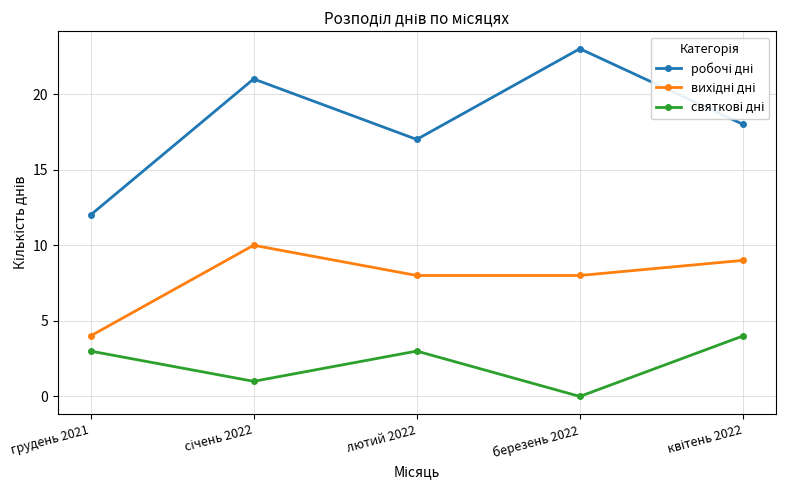

What is the spread (max minus min) of values at лютий 2022?

14